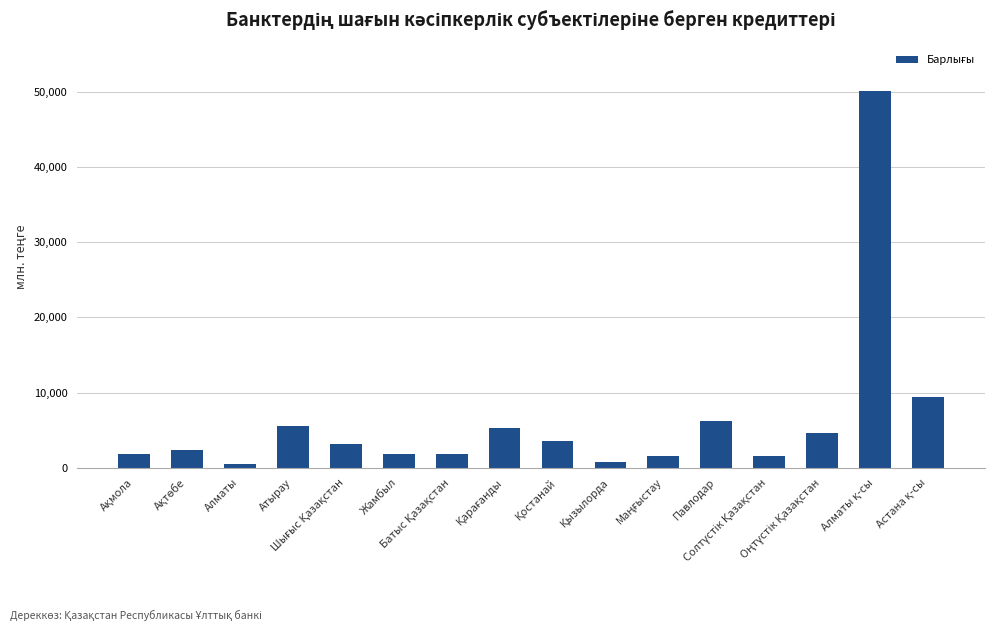

What is the value of the 13th bar from the left?

1509.6